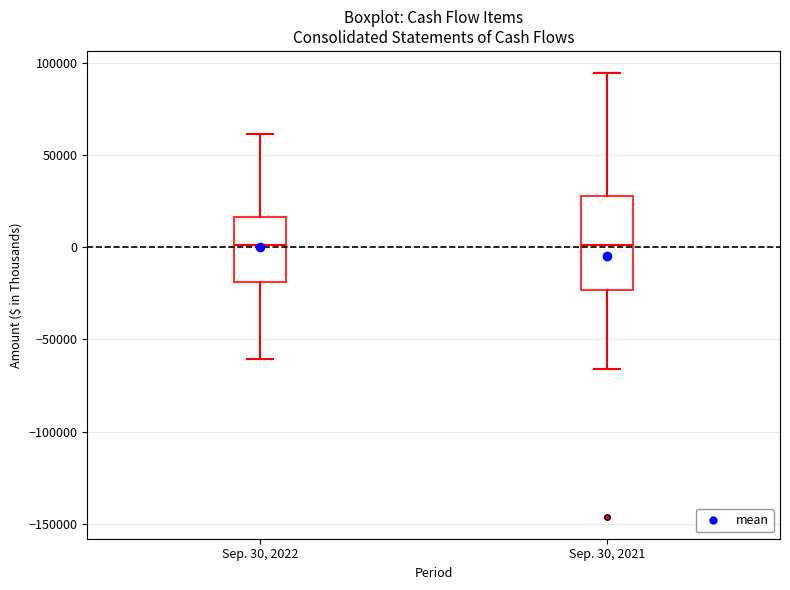

Comparing the boxes themselves (not the whiskers), which one is the tallest?

Sep. 30, 2021